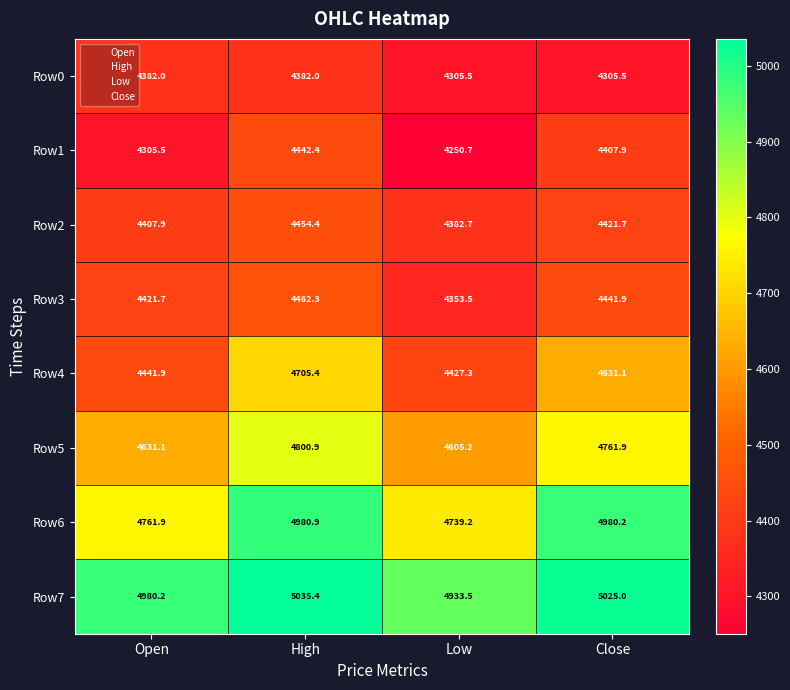

How many data points in Row3 are above 4441?

2